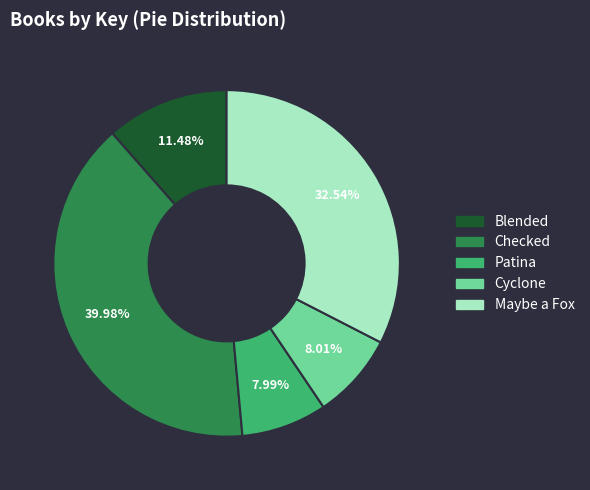

What portion of the pie excludes Blended?

88.5%